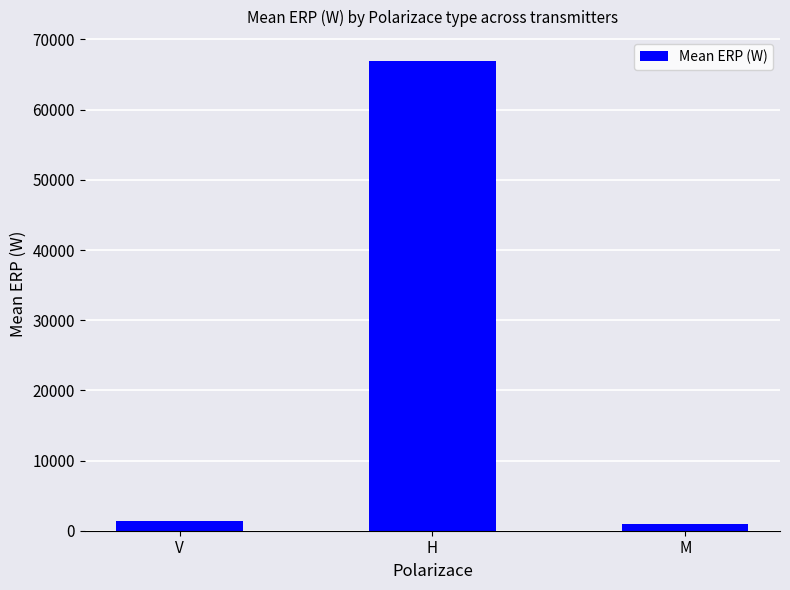

Which label corresponds to the largest value in the chart?

H